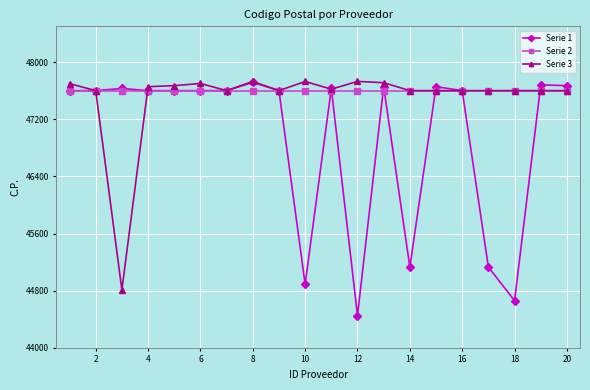

True or false: Serie 1 has more than 1 points higher than both neighbors.

True